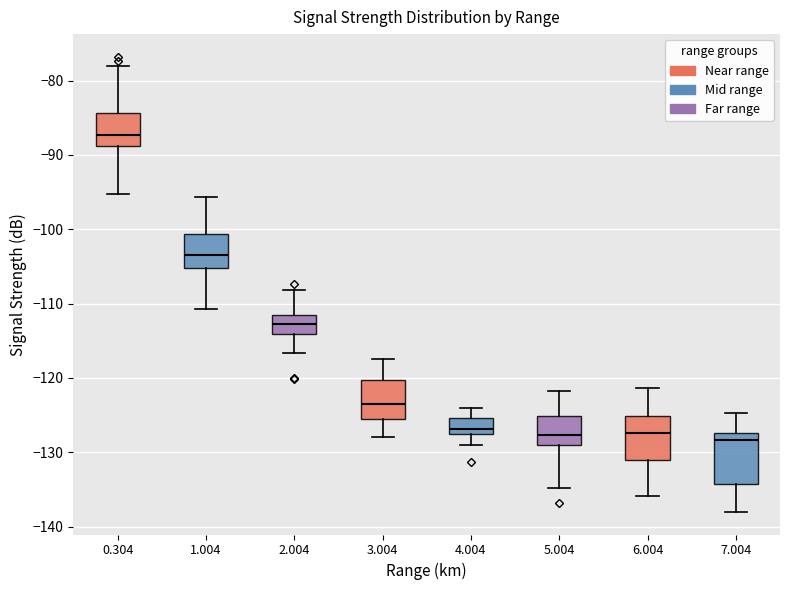

Reading left to right, transcribe this box plot: for each box, give where its median line is, the range the box spans, and where its two whiskers end, as read against the y-axis. The values are not printed on the chart, so give them approximately, as read against the axis.

0.304: median -87, box -89 to -84, whiskers -95 to -78
1.004: median -103, box -105 to -101, whiskers -111 to -96
2.004: median -113, box -114 to -112, whiskers -117 to -108
3.004: median -123, box -125 to -120, whiskers -128 to -117
4.004: median -127, box -128 to -125, whiskers -129 to -124
5.004: median -128, box -129 to -125, whiskers -135 to -122
6.004: median -127, box -131 to -125, whiskers -136 to -121
7.004: median -128, box -134 to -127, whiskers -138 to -125